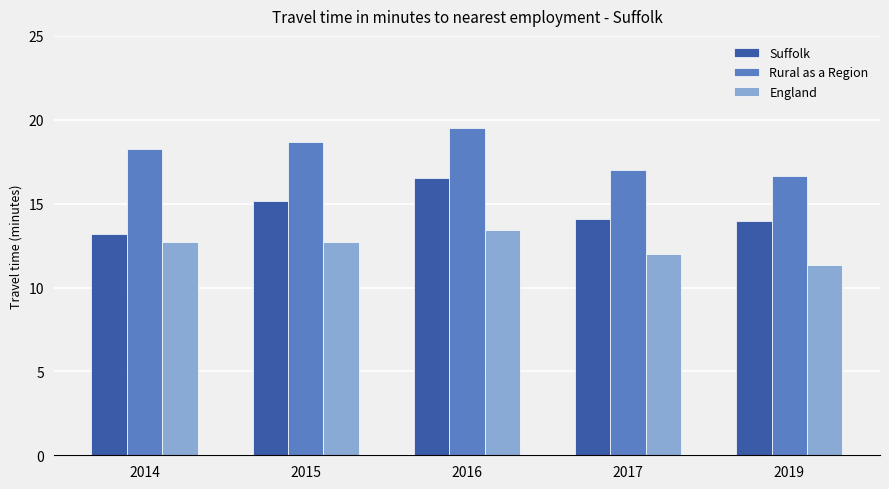

What is the greatest value displayed?

19.5